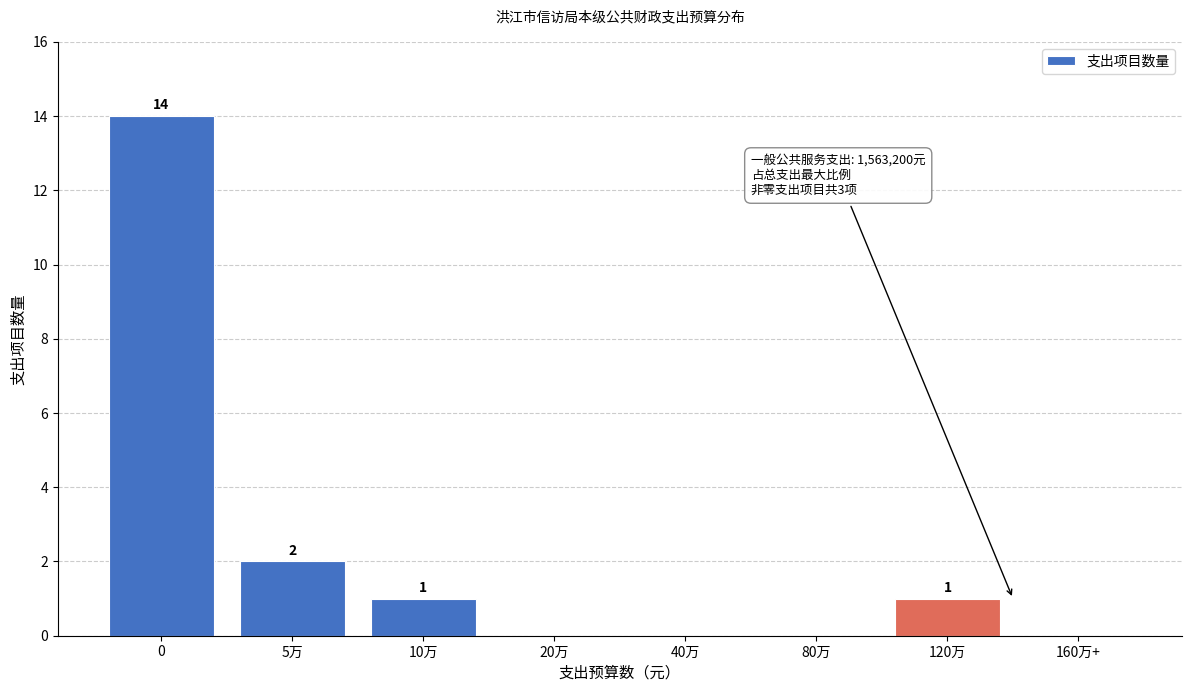

Reading left to right, transcribe all the data shown in this chart.

0=14	5万=2	10万=1	20万=0	40万=0	80万=0	120万=1	160万+=0